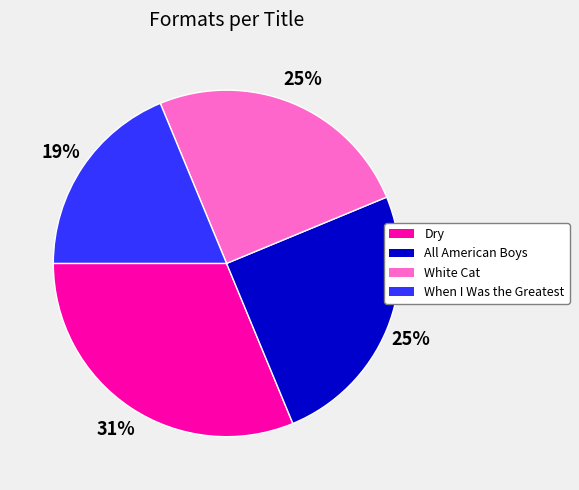

To the nearest percent, what is the average slice percentage?

25%